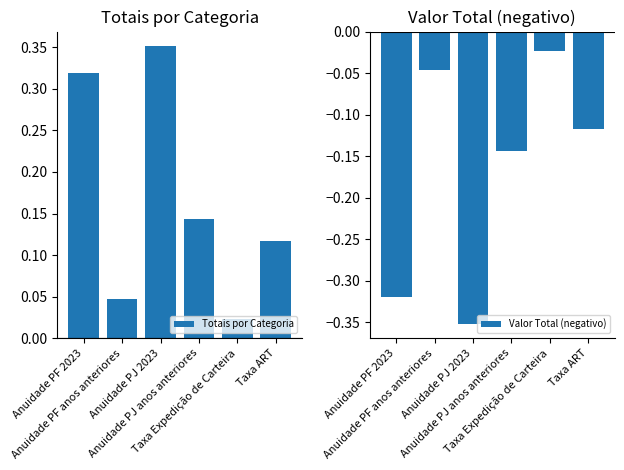

What is the difference between the highest and lowest values at Anuidade PJ 2023?

0.7